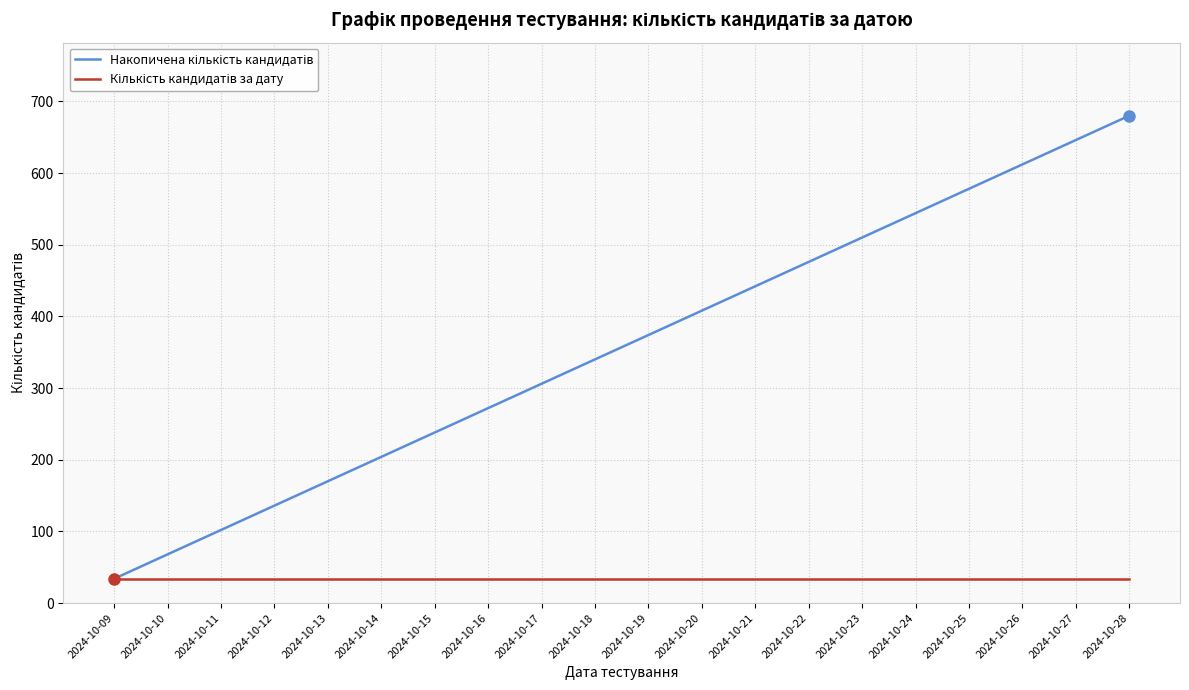

How many lines are shown in the chart?

2